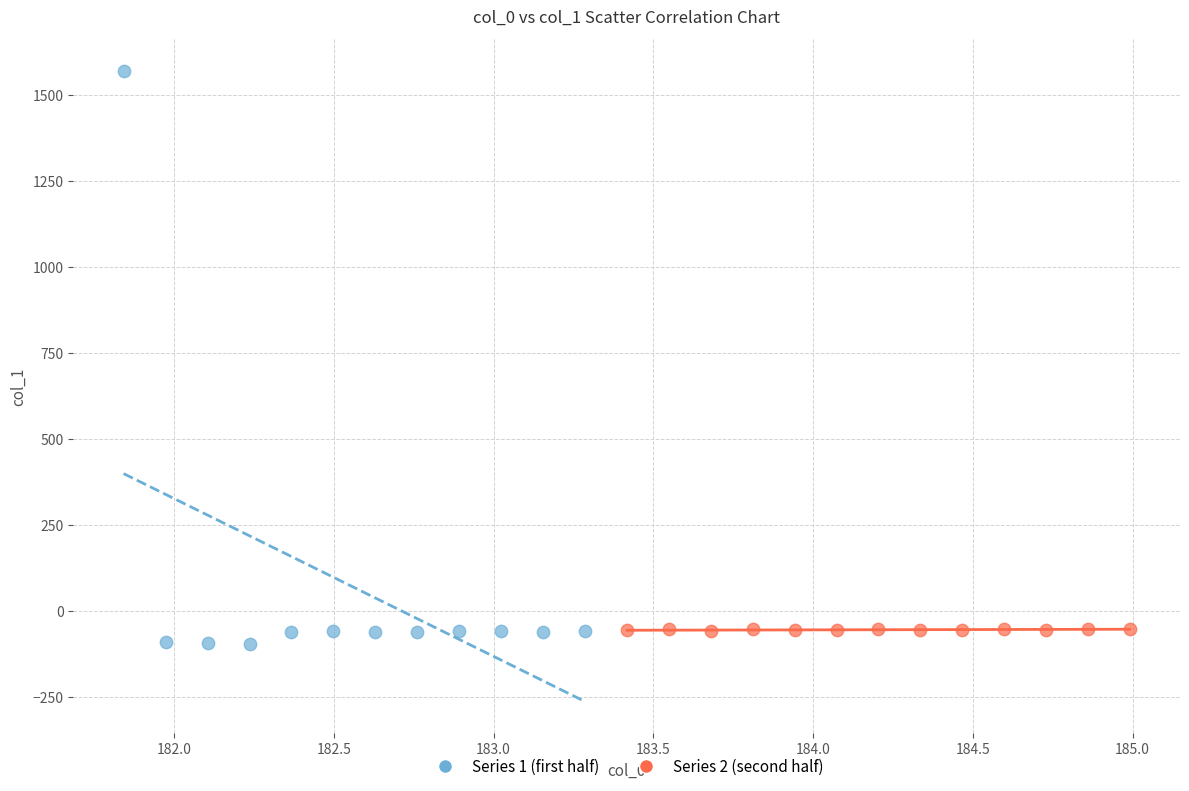

Which series reaches the maximum Y coordinate?

Series 1 (first half)